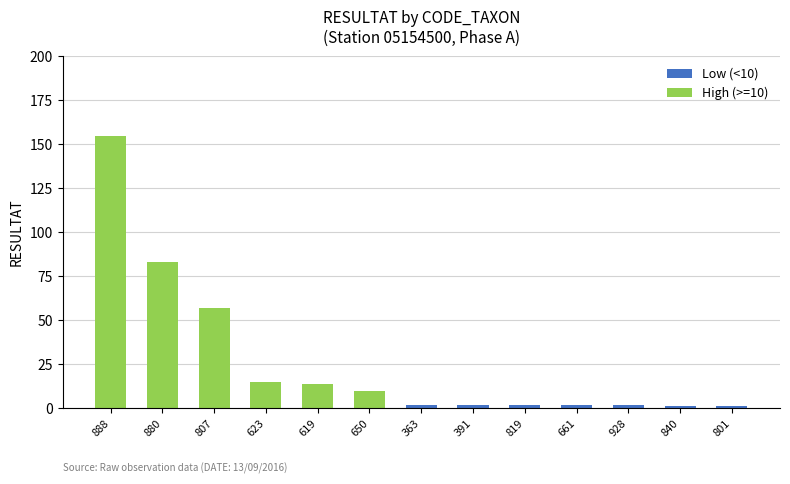

At which category is the sum across all series the highest?

888